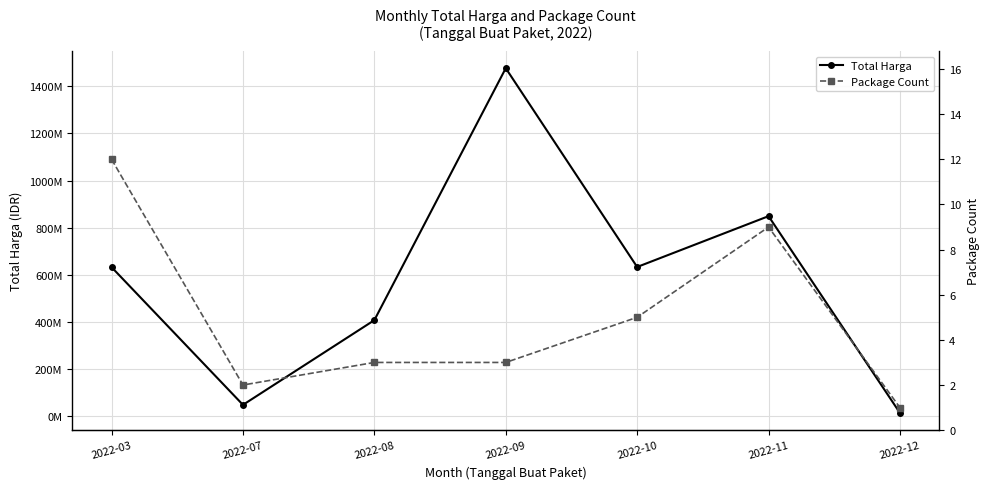

Rank the series by their average value, from highest to lowest.

Total Harga, Package Count